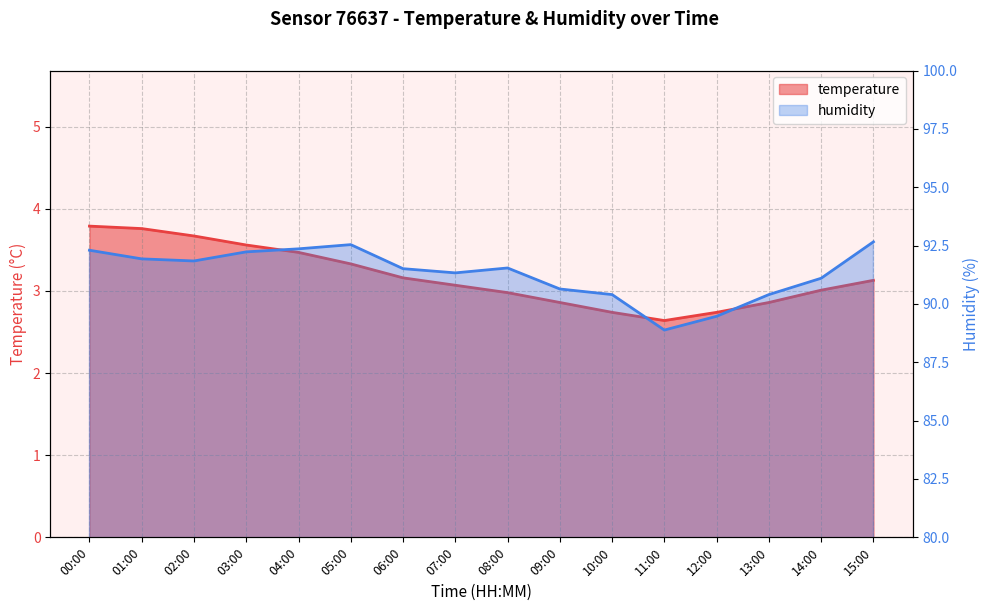

What is the label of the 8th point from the left?

07:00